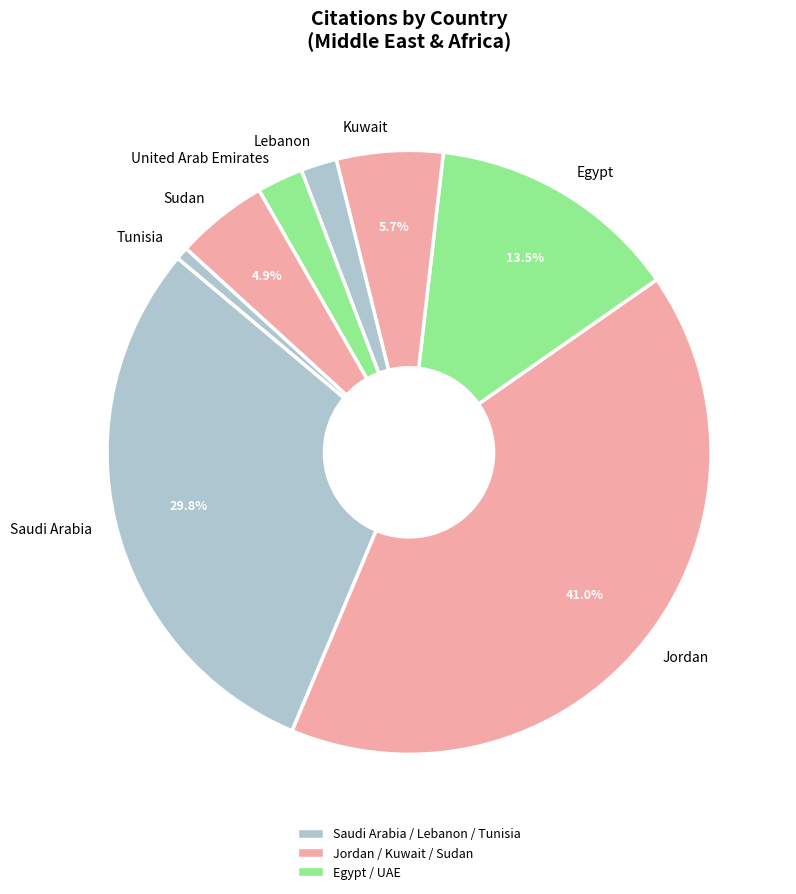

Is the sum of Saudi Arabia and Egypt greater than half?

No